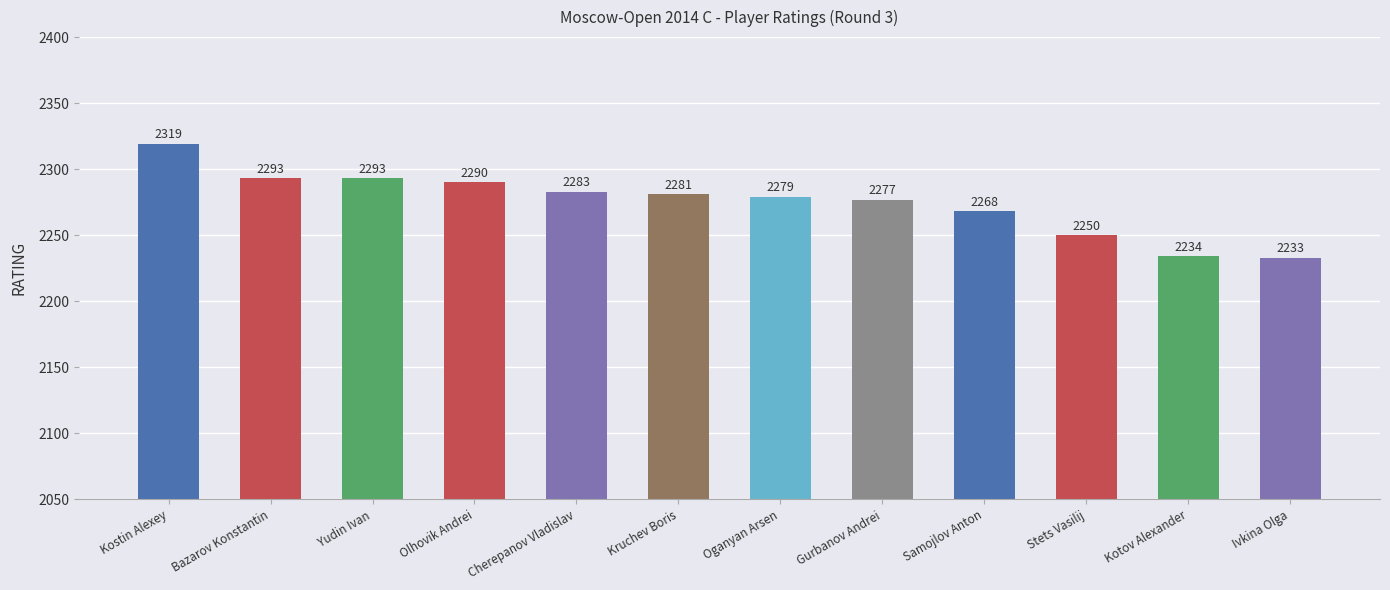

What is the label of the 4th bar from the left?

Olhovik Andrei